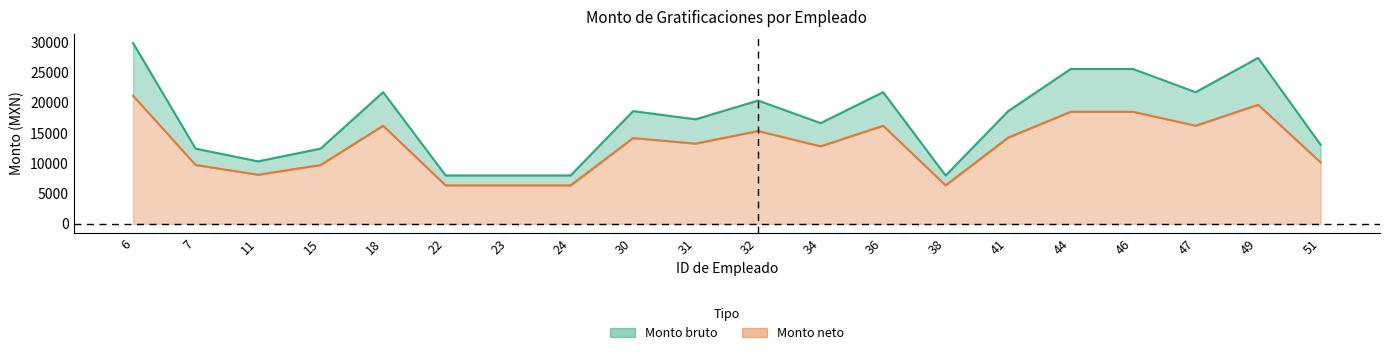

How many lines are shown in the chart?

2